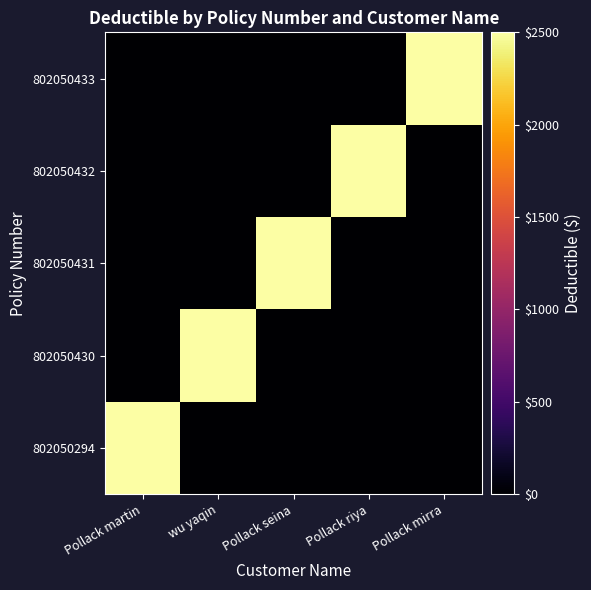

Reading right to left, extract all data points from this chart.

802050294: Pollack mirra=0	Pollack riya=0	Pollack seina=0	wu yaqin=0	Pollack martin=2500
802050430: Pollack mirra=0	Pollack riya=0	Pollack seina=0	wu yaqin=2500	Pollack martin=0
802050431: Pollack mirra=0	Pollack riya=0	Pollack seina=2500	wu yaqin=0	Pollack martin=0
802050432: Pollack mirra=0	Pollack riya=2500	Pollack seina=0	wu yaqin=0	Pollack martin=0
802050433: Pollack mirra=2500	Pollack riya=0	Pollack seina=0	wu yaqin=0	Pollack martin=0